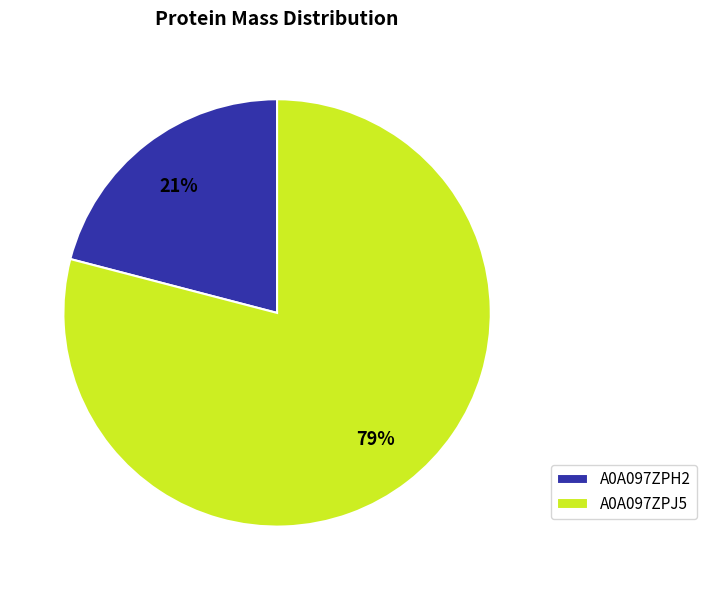

Combined, do A0A097ZPH2 and A0A097ZPJ5 account for over 50%?

Yes